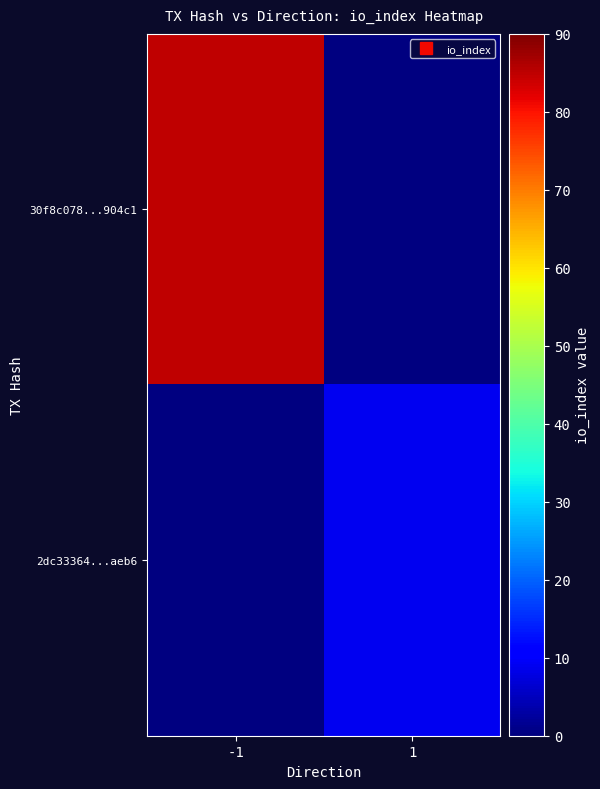

Which has a higher value, 1 or -1?

-1